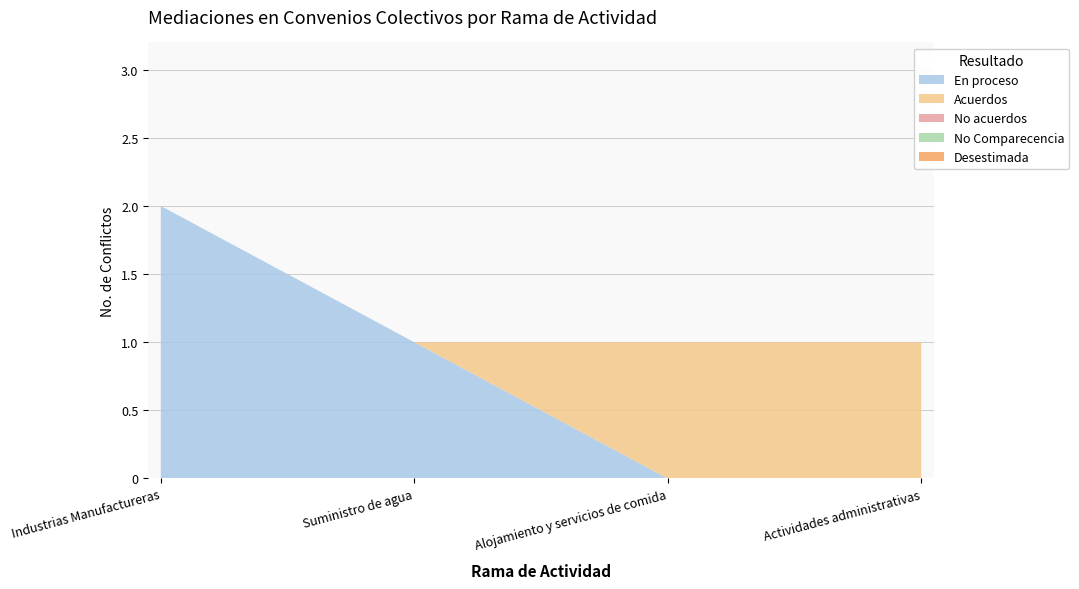

Reading left to right, what are all the values shown in this chart?

En proceso: 2	1	0	0
Acuerdos: 0	0	1	1
No acuerdos: 0	0	0	0
No Comparecencia: 0	0	0	0
Desestimada: 0	0	0	0